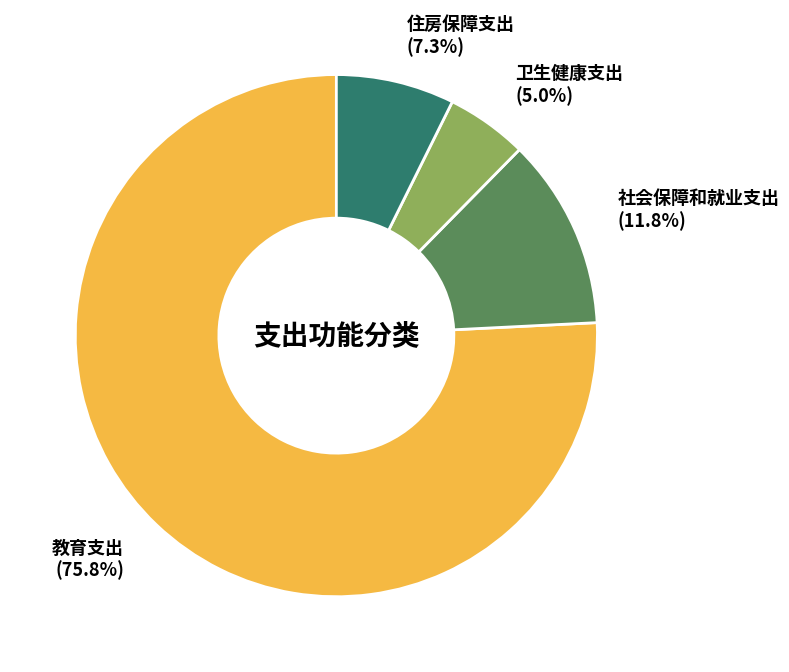

Is it true that 教育支出 is 76% of the pie?

True